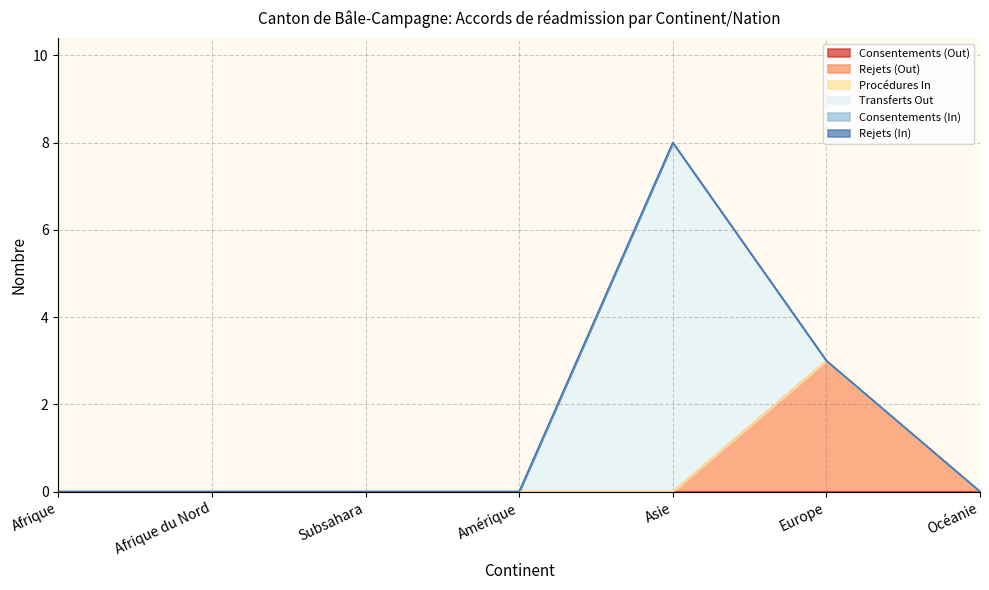

True or false: Procédures In has more than 2 points higher than both neighbors.

False